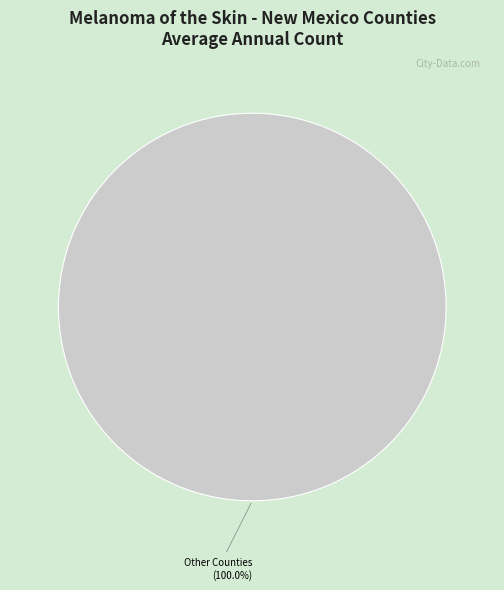

Is there a majority slice in this chart?

Yes